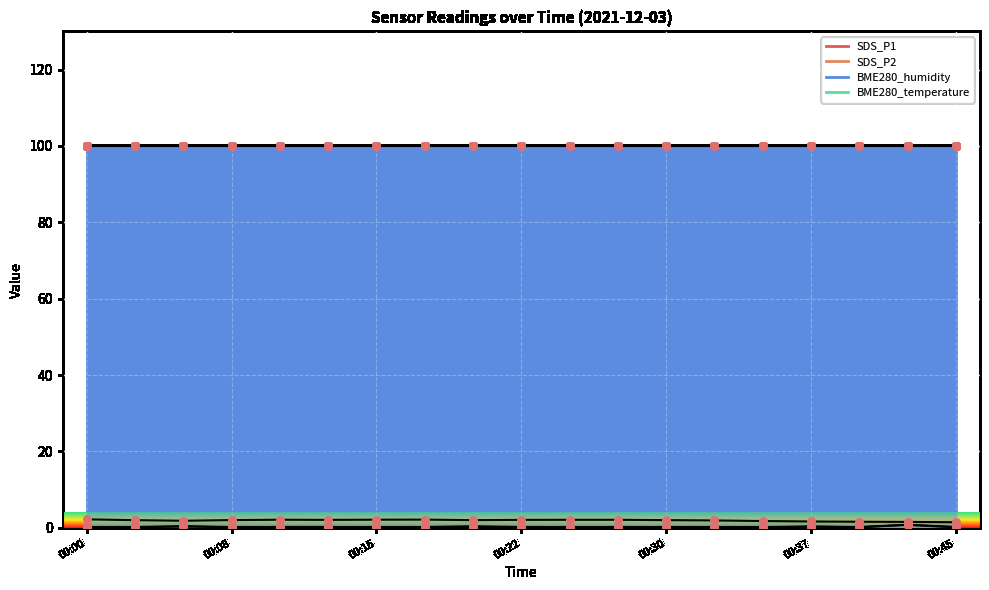

What is the total value across all series at 00:37?

102.5